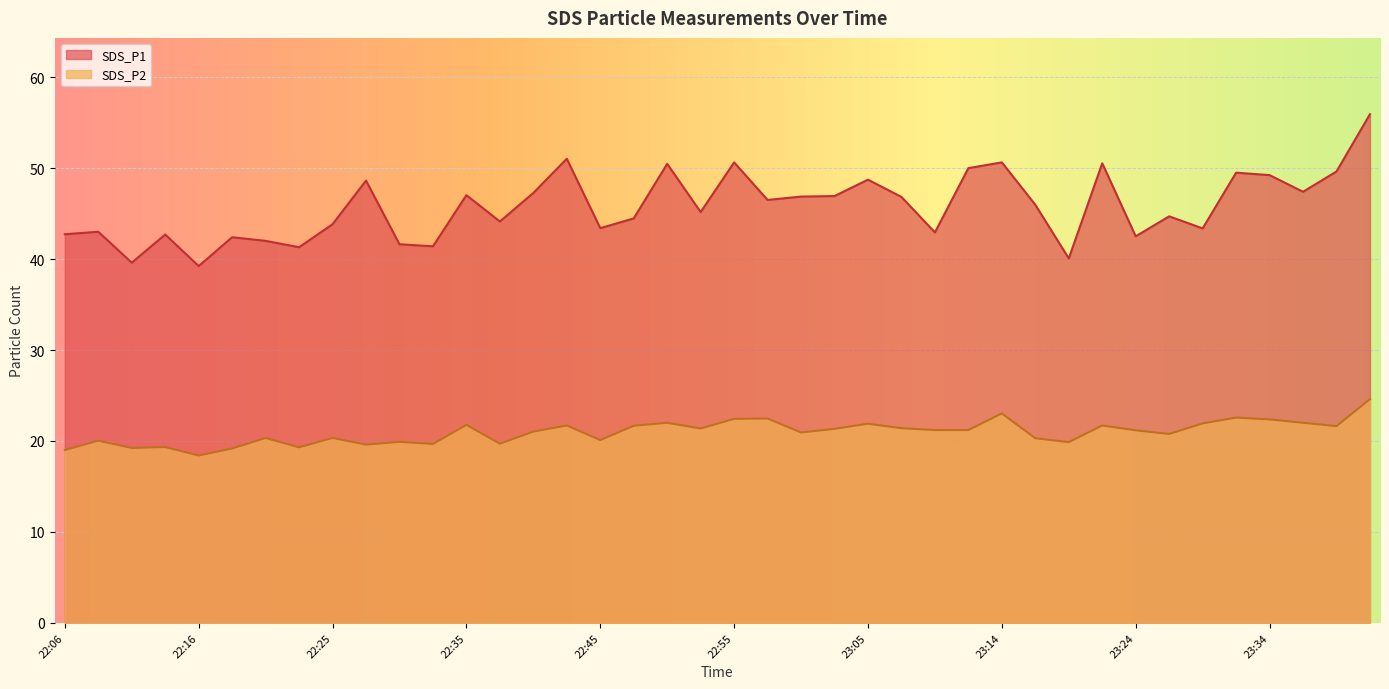

List the labels in order of SDS_P2 value, smallest first.

22:16, 22:06, 22:18, 22:11, 22:23, 22:13, 22:28, 22:33, 22:38, 23:19, 22:30, 22:08, 22:45, 23:17, 22:21, 22:25, 23:26, 23:00, 22:40, 23:24, 23:09, 23:12, 23:02, 22:52, 23:07, 23:39, 22:47, 22:42, 23:22, 22:35, 23:05, 23:29, 22:50, 23:36, 23:34, 22:55, 22:57, 23:31, 23:14, 23:41